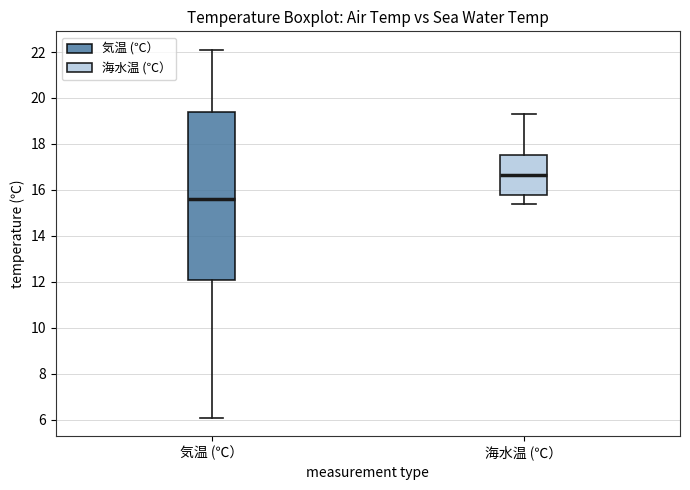

Comparing the boxes themselves (not the whiskers), which one is the tallest?

気温 (℃）